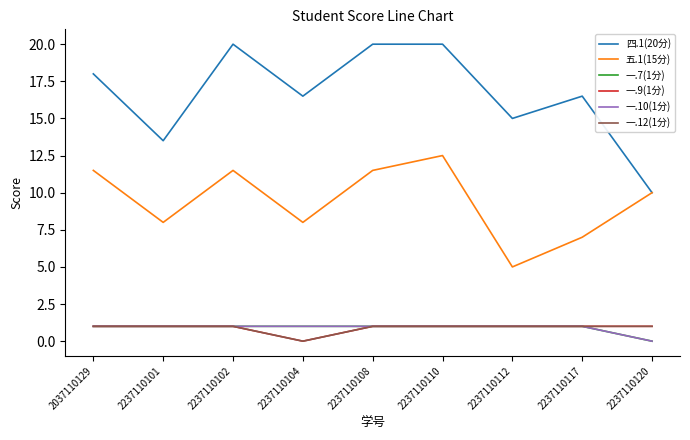

Is this an area chart (filled region under the line)?

No